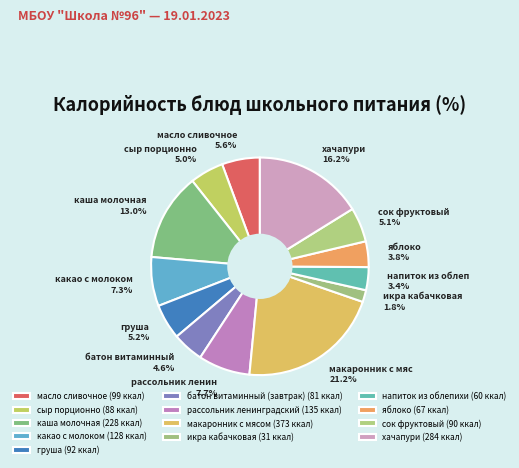

Which slice is the smallest?

икра кабачковая